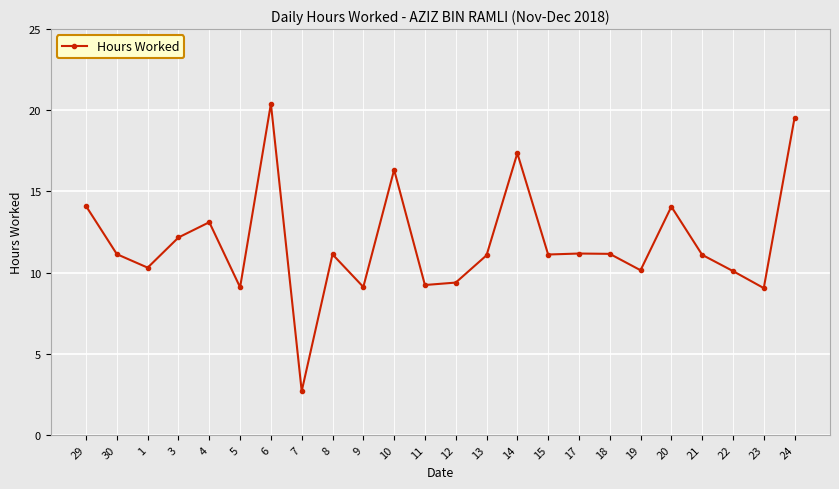

At which category does the chart reach its peak across all series?

6